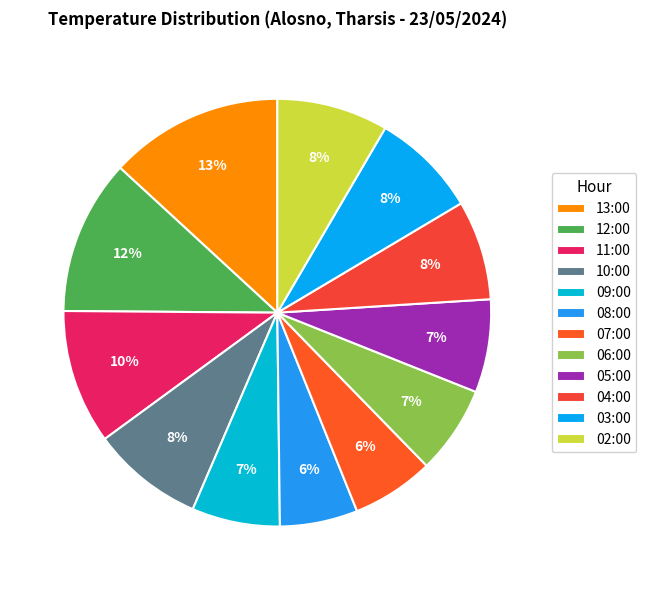

Do 12:00 and 05:00 together represent more than half of the pie?

No